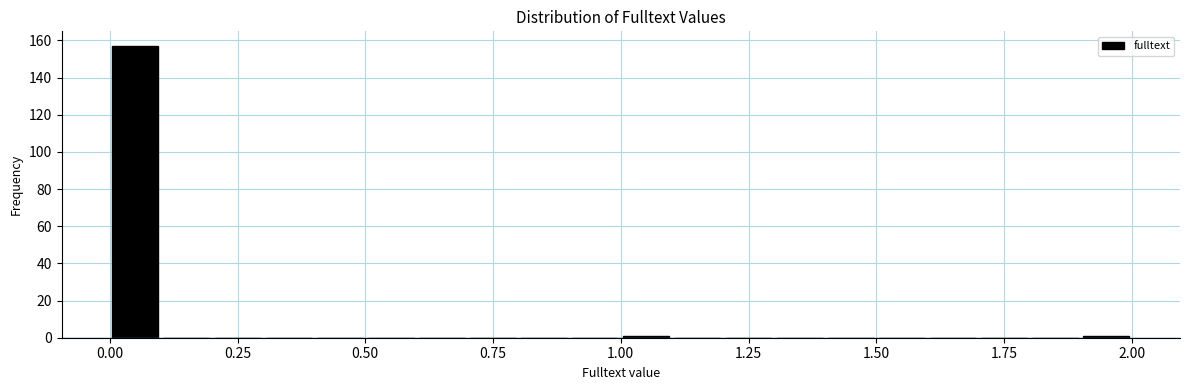

Around what value on the x-axis is the tallest bar? Give the approximate position of its centre, as read against the axis.

0.05